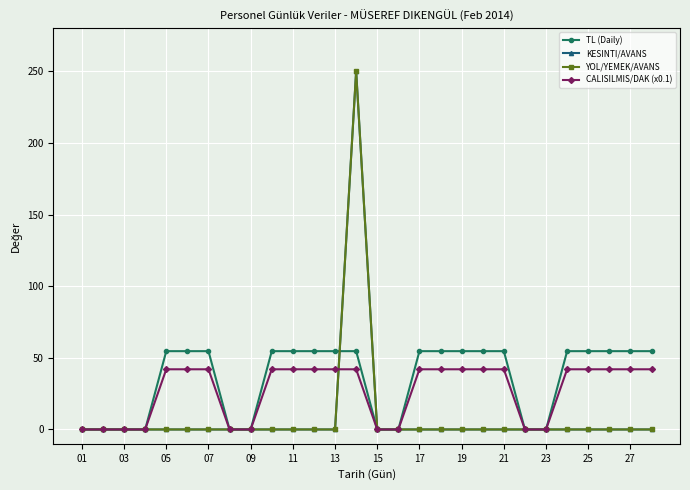

Reading right to left, what are all the values shown in this chart?

TL (Daily): 54.7	54.7	54.7	54.7	54.7	0.0	0.0	54.7	54.7	54.7	54.7	54.7	0.0	0.0	54.7	54.7	54.7	54.7	54.7	0.0	0.0	54.7	54.7	54.7	0.0	0.0	0.0	0.0
KESINTI/AVANS: 0.0	0.0	0.0	0.0	0.0	0.0	0.0	0.0	0.0	0.0	0.0	0.0	0.0	0.0	250.0	0.0	0.0	0.0	0.0	0.0	0.0	0.0	0.0	0.0	0.0	0.0	0.0	0.0
YOL/YEMEK/AVANS: 0.0	0.0	0.0	0.0	0.0	0.0	0.0	0.0	0.0	0.0	0.0	0.0	0.0	0.0	250.0	0.0	0.0	0.0	0.0	0.0	0.0	0.0	0.0	0.0	0.0	0.0	0.0	0.0
CALISILMIS/DAK (x0.1): 42.0	42.0	42.0	42.0	42.0	0.0	0.0	42.0	42.0	42.0	42.0	42.0	0.0	0.0	42.0	42.0	42.0	42.0	42.0	0.0	0.0	42.0	42.0	42.0	0.0	0.0	0.0	0.0